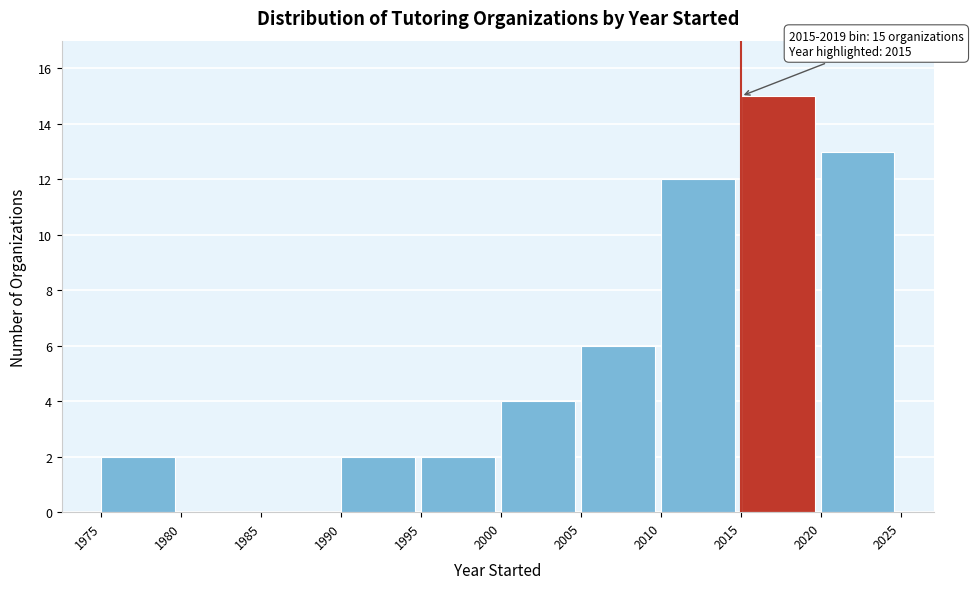

Over which range of the x-axis is the bar tallest?

2015 to 2020